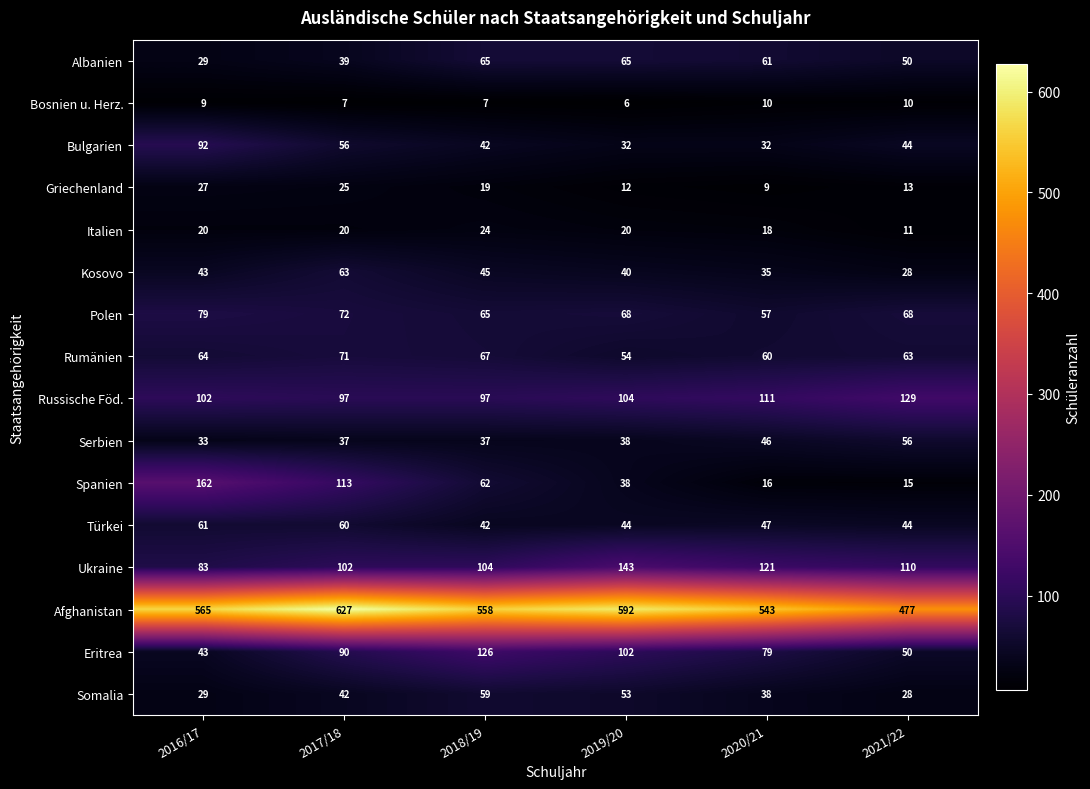

What is the sum of all Eritrea values?

490